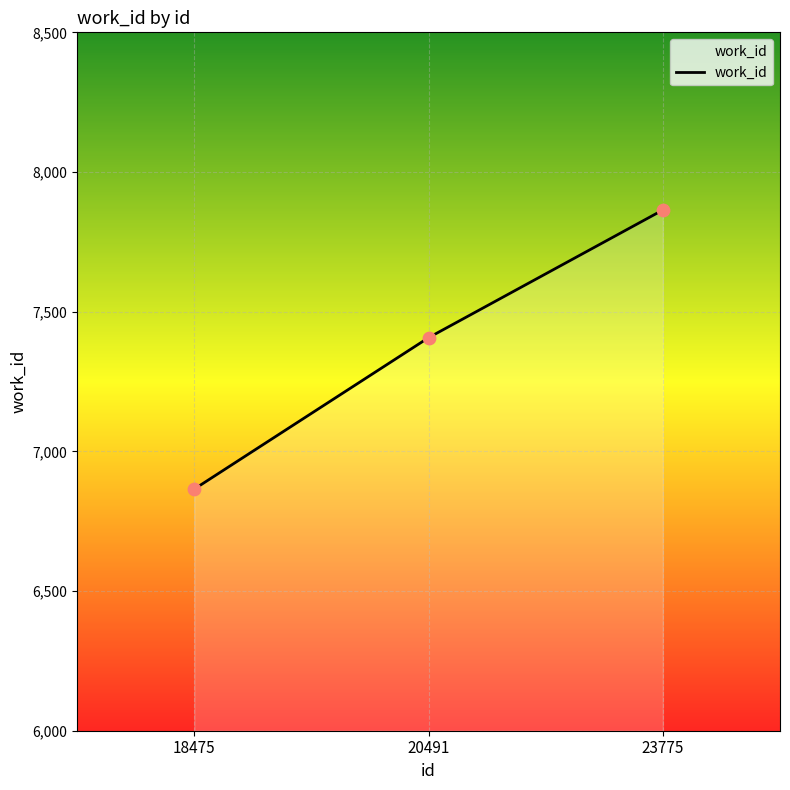

What is the ratio of the value at 23775 to the value at 18475?

1.1